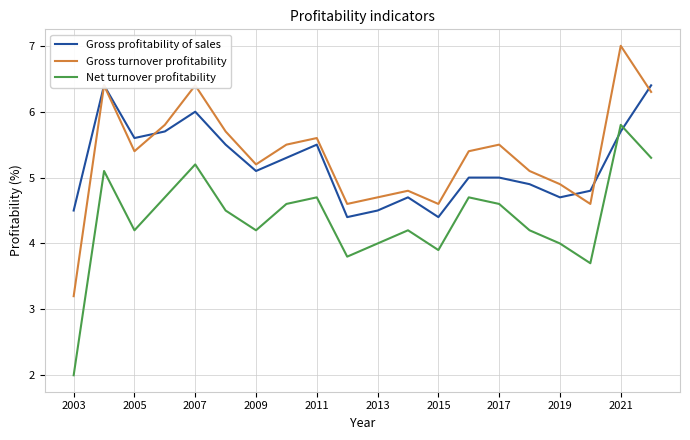

What is the value of the Gross profitability of sales point at the 9th from the left?

5.5